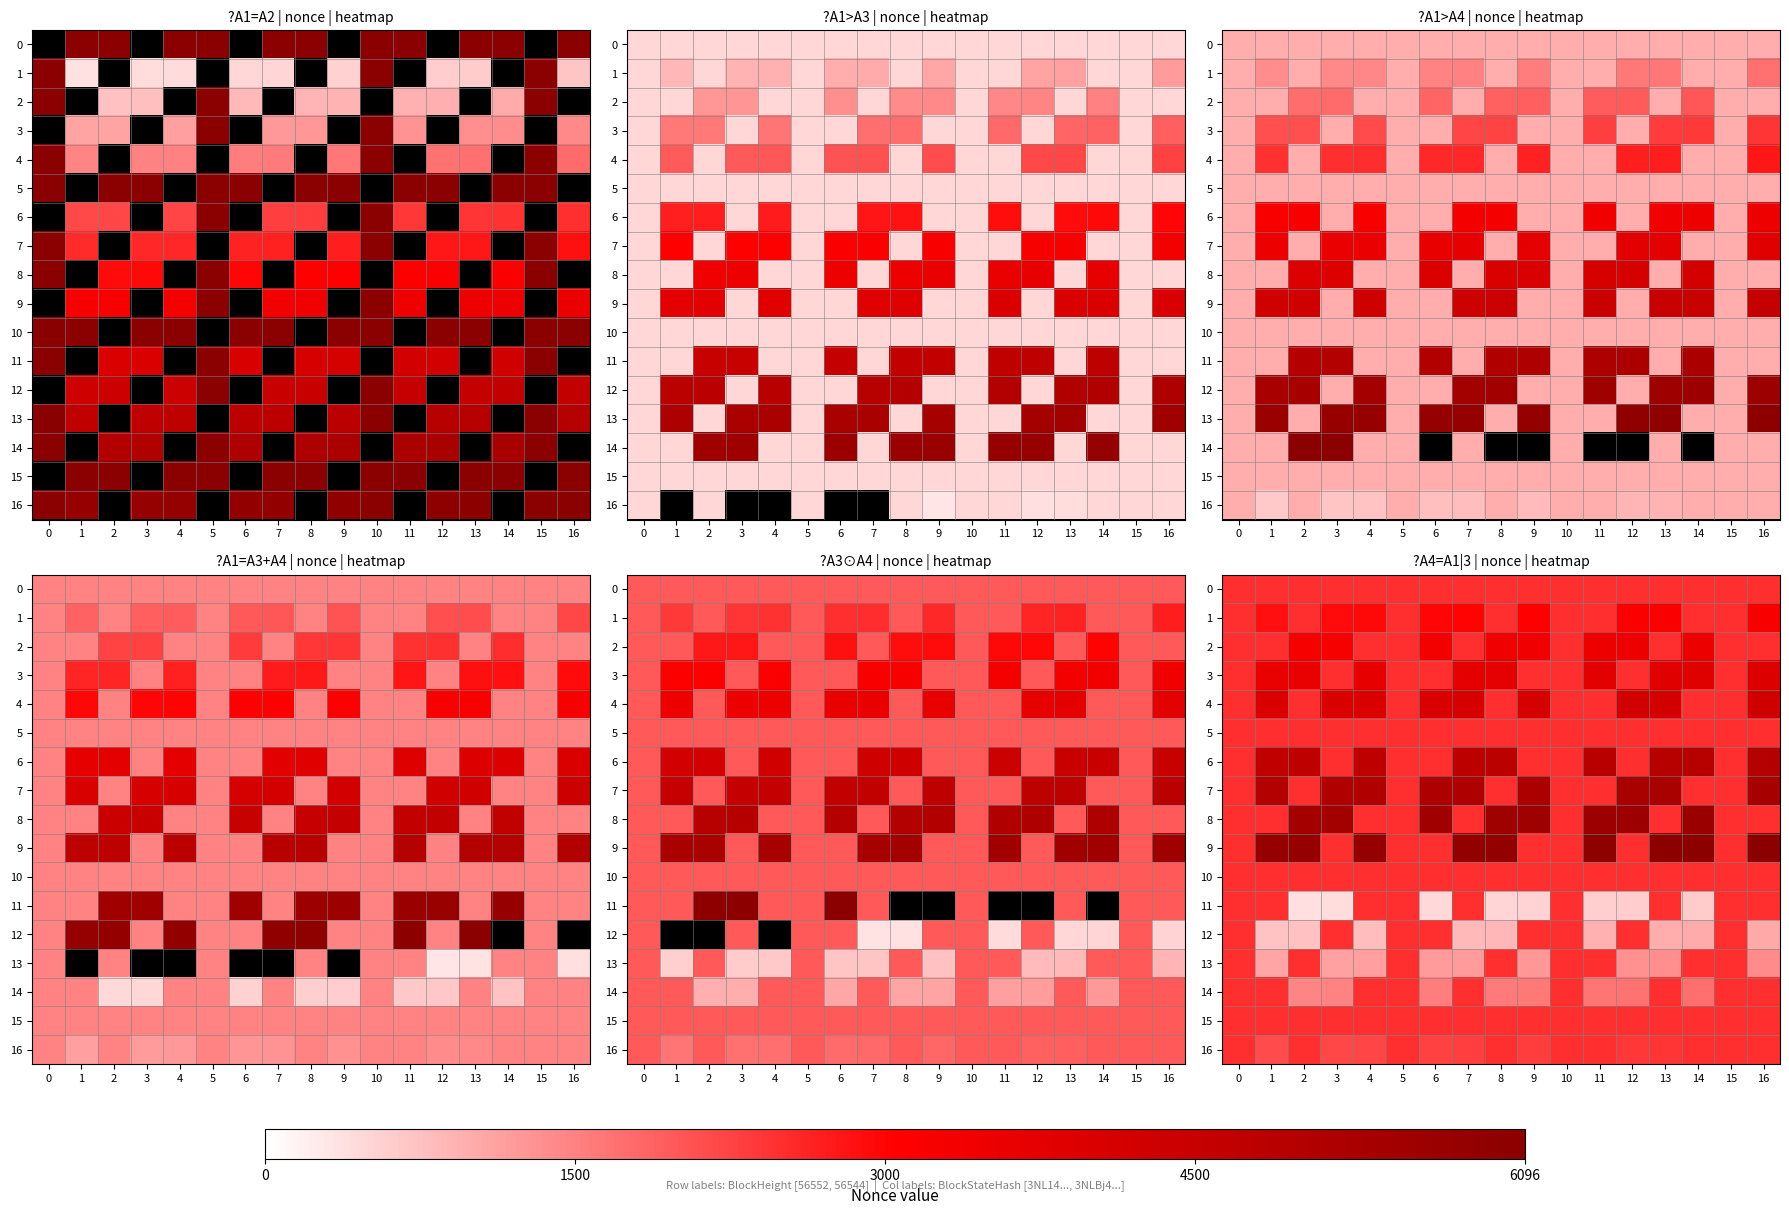

How many distinct data groups are displayed?

17